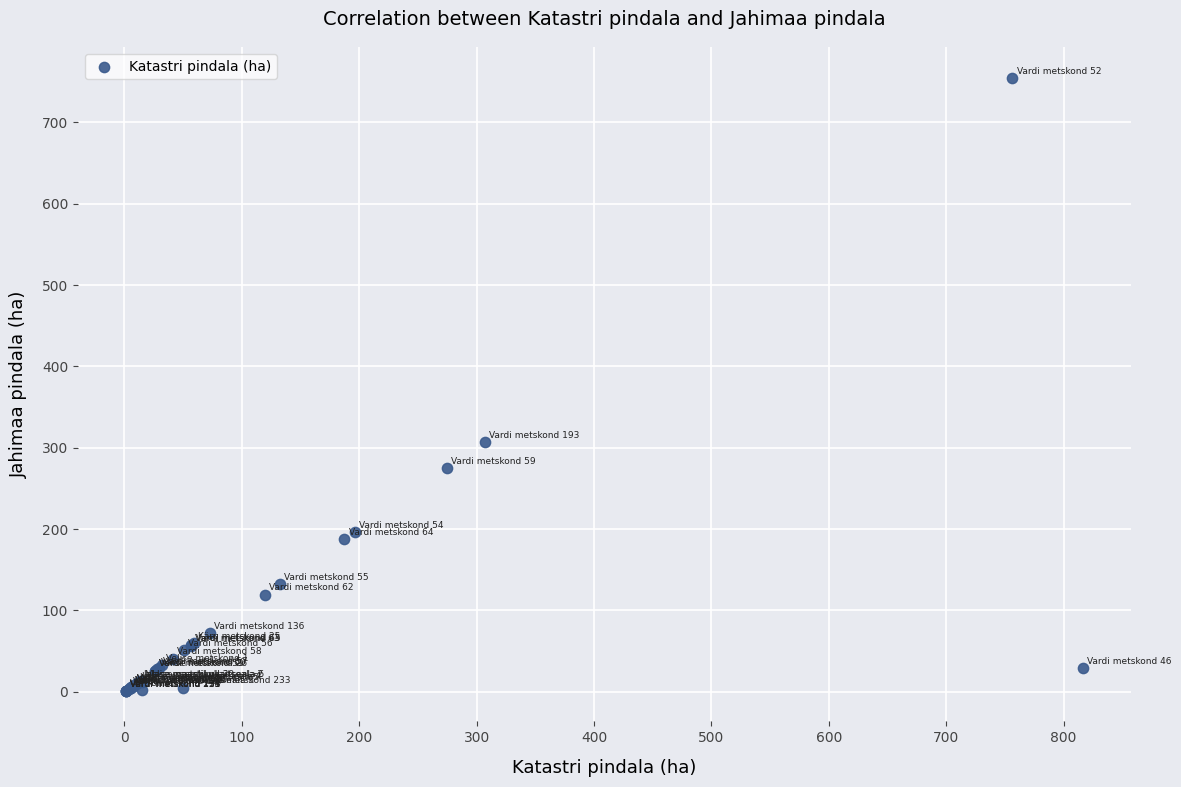

What Y value in the scatter plot is closest to 377?

307.3